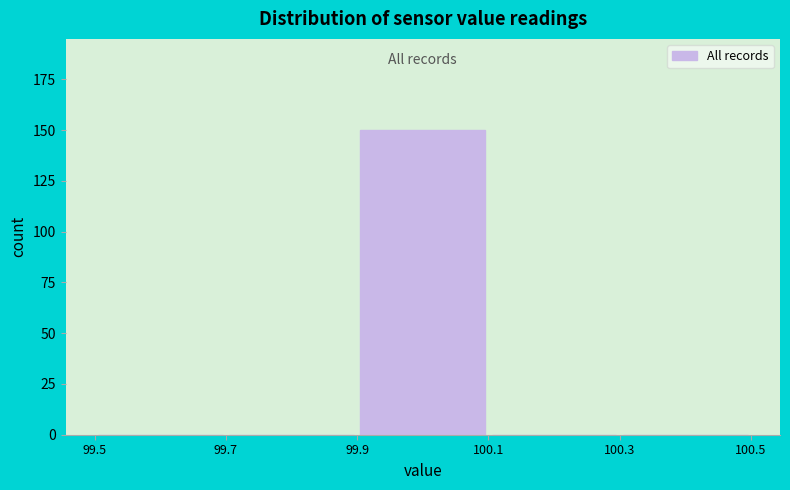

Reading left to right, transcribe this chart: for each bar, give the range it covers on the x-axis and its height. The values are not printed on the chart, so give them approximately, as read against the axis.

99.5 to 99.7: 0
99.7 to 99.9: 0
99.9 to 100.1: 150
100.1 to 100.3: 0
100.3 to 100.5: 0